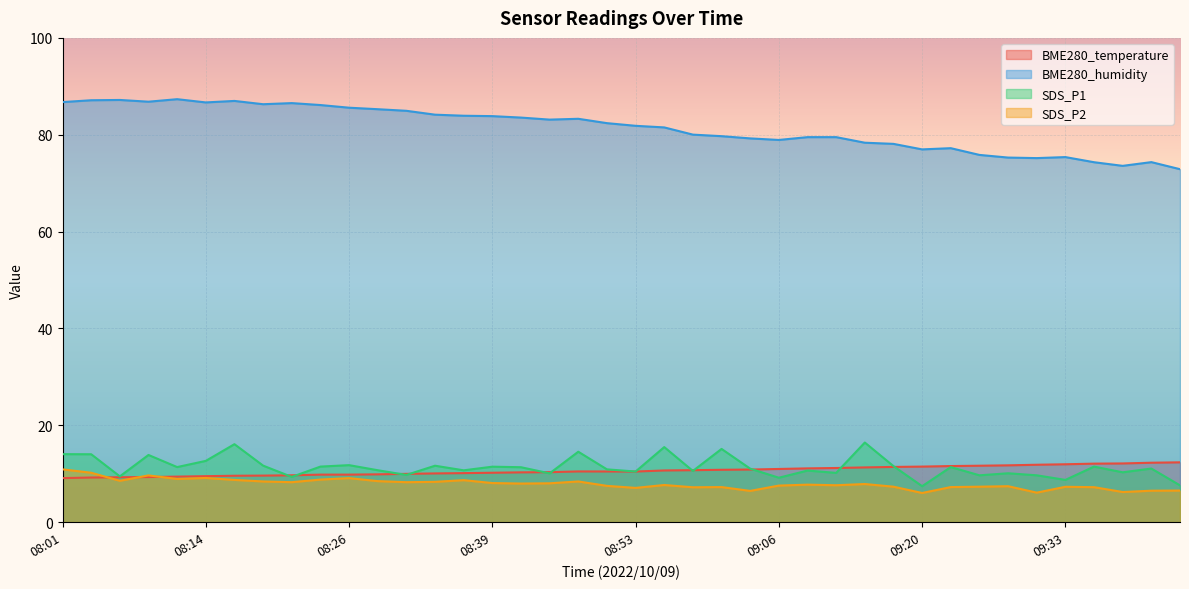

What is the total value across all series at 09:06?

106.6